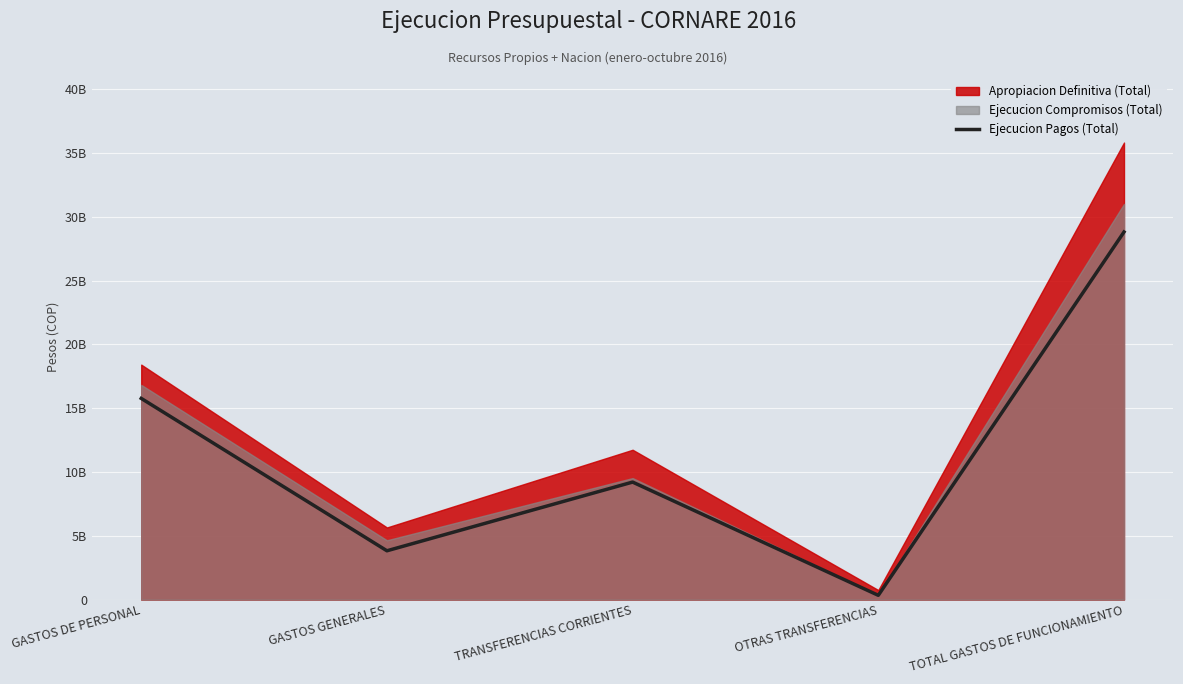

What is the value of the 2nd point from the left?

3828964508